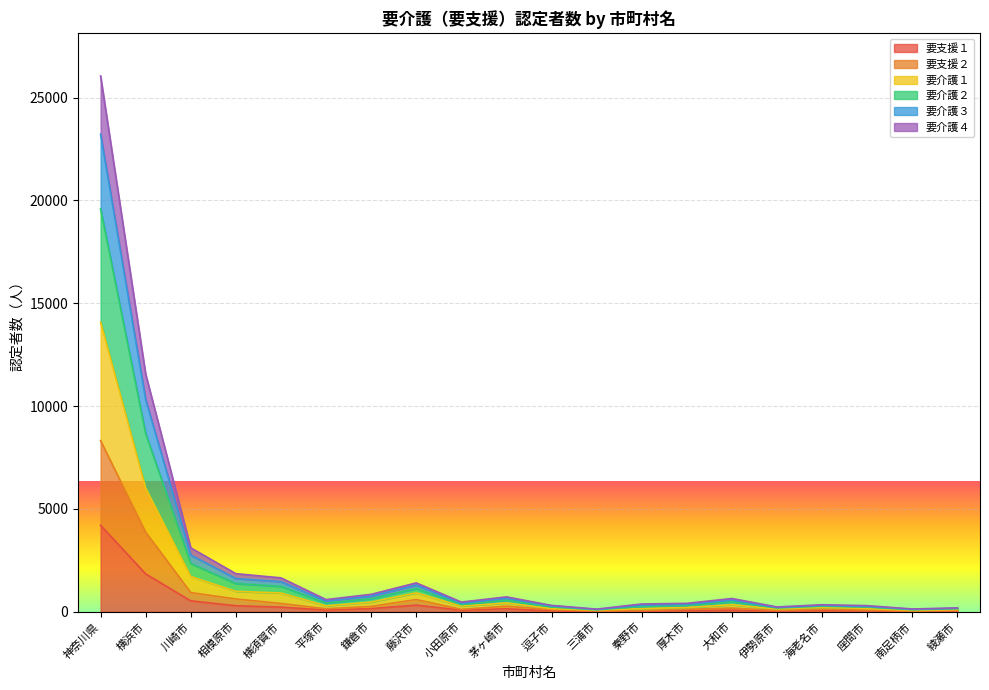

True or false: 要支援１ and 要介護３ cross at least once.

False